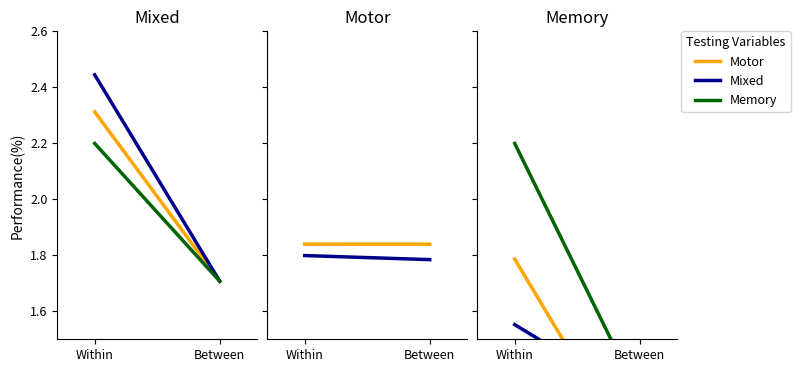

True or false: Mixed has a value of 0.3 at Within.

False